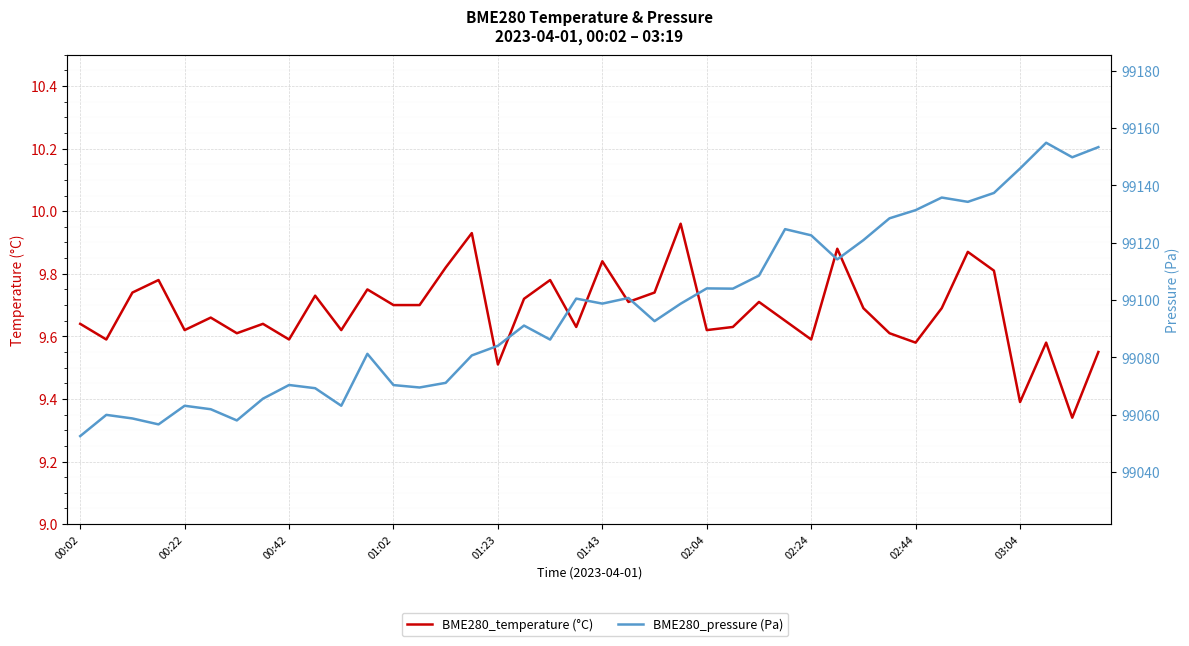

True or false: BME280_temperature (°C) has more than 1 points higher than both neighbors.

True